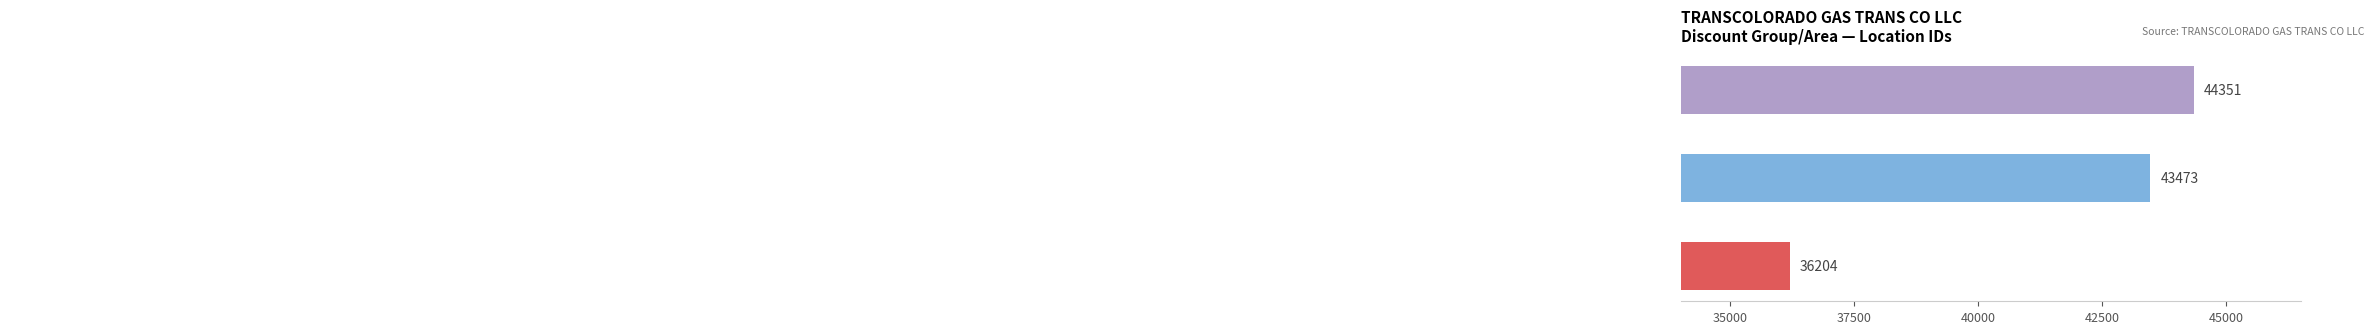

Reading bottom to top, what are all the values shown in this chart?

36204	43473	44351